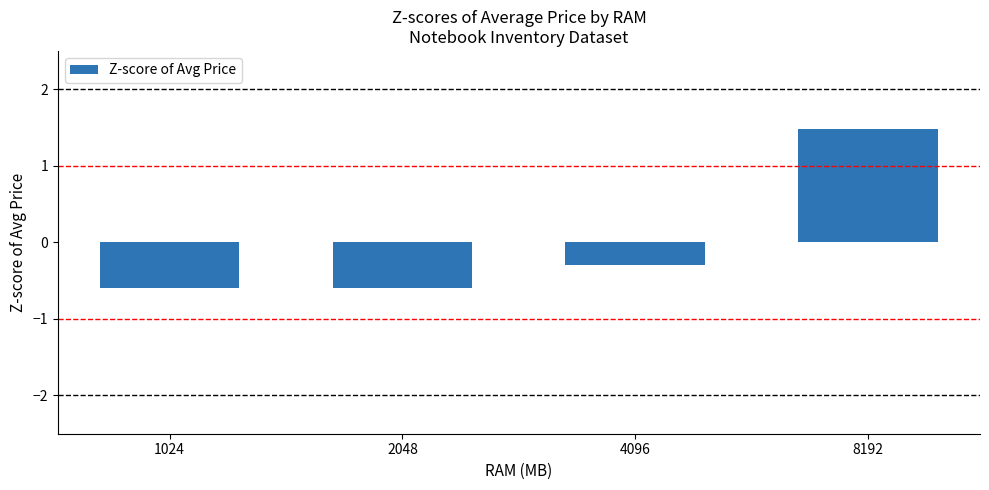

What is the change in value from 1024 to 4096?

+0.3